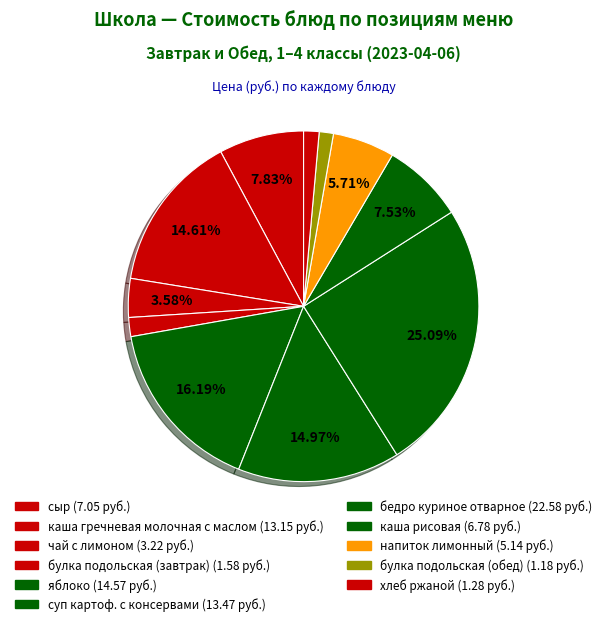

Is the sum of напиток лимонный and хлеб ржаной greater than half?

No